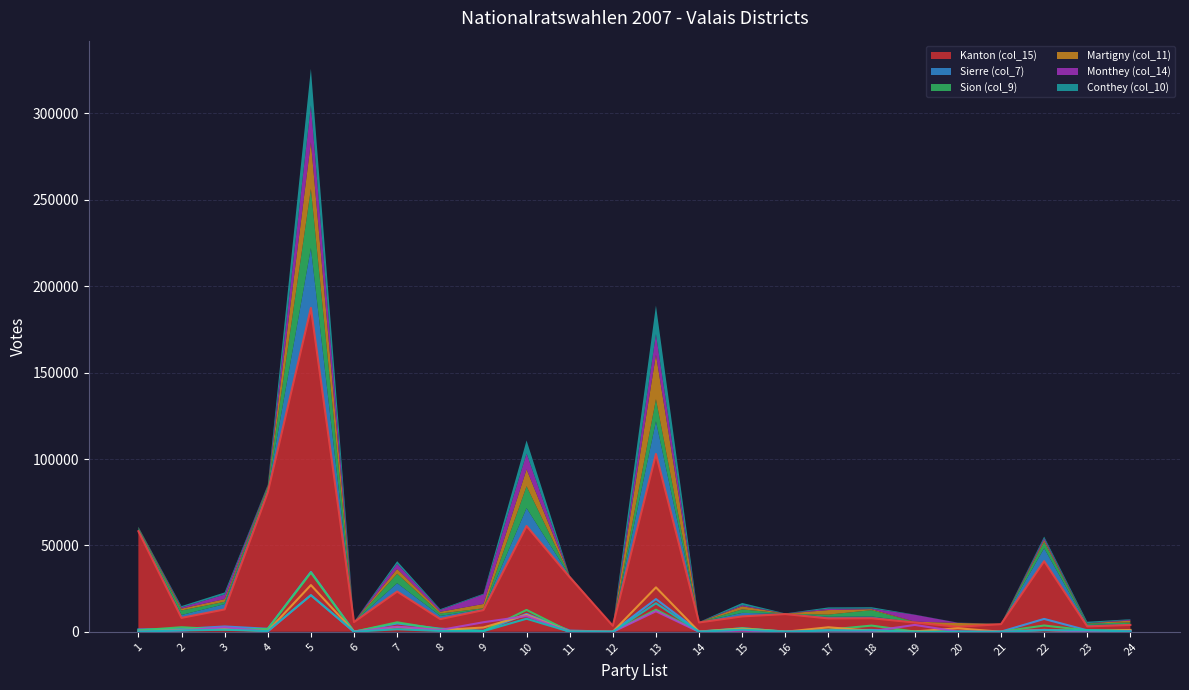

Reading left to right, transcribe all the data shown in this chart.

Kanton (col_15): 1=58213	2=8062	3=12969	4=80706	5=187467	6=5667	7=23308	8=7362	9=12587	10=61229	11=31622	12=3513	13=102925	14=5409	15=8929	16=10268	17=7753	18=7853	19=5403	20=2908	21=4443	22=40879	23=3122	24=3985
Sierre (col_7): 1=1367	2=1661	3=3080	4=1763	5=34658	6=82	7=4826	8=1824	9=572	10=10370	11=706	12=63	13=18942	14=148	15=2038	16=157	17=982	18=1081	19=113	20=73	21=90	22=7458	23=859	24=632
Sion (col_9): 1=858	2=2650	3=1319	4=1645	5=34250	6=38	7=5499	8=1421	9=445	10=12669	11=150	12=33	13=12797	14=66	15=2030	16=101	17=1220	18=3607	19=154	20=104	21=57	22=3655	23=813	24=809
Martigny (col_11): 1=149	2=1050	3=1552	4=459	5=27034	6=19	7=2769	8=1007	9=2505	10=9790	11=80	12=42	13=25719	14=27	15=1788	16=37	17=2630	18=564	19=227	20=2049	21=20	22=1126	23=117	24=1081
Monthey (col_14): 1=79	2=725	3=2658	4=221	5=21247	6=5	7=2982	8=1049	9=5539	10=9123	11=40	12=6	13=11909	14=26	15=676	16=29	17=792	18=357	19=3989	20=120	21=47	22=1054	23=87	24=518
Conthey (col_10): 1=177	2=757	3=1215	4=393	5=21175	6=17	7=1509	8=459	9=402	10=7571	11=63	12=18	13=16519	14=29	15=1256	16=76	17=756	18=775	19=90	20=76	21=16	22=921	23=849	24=253